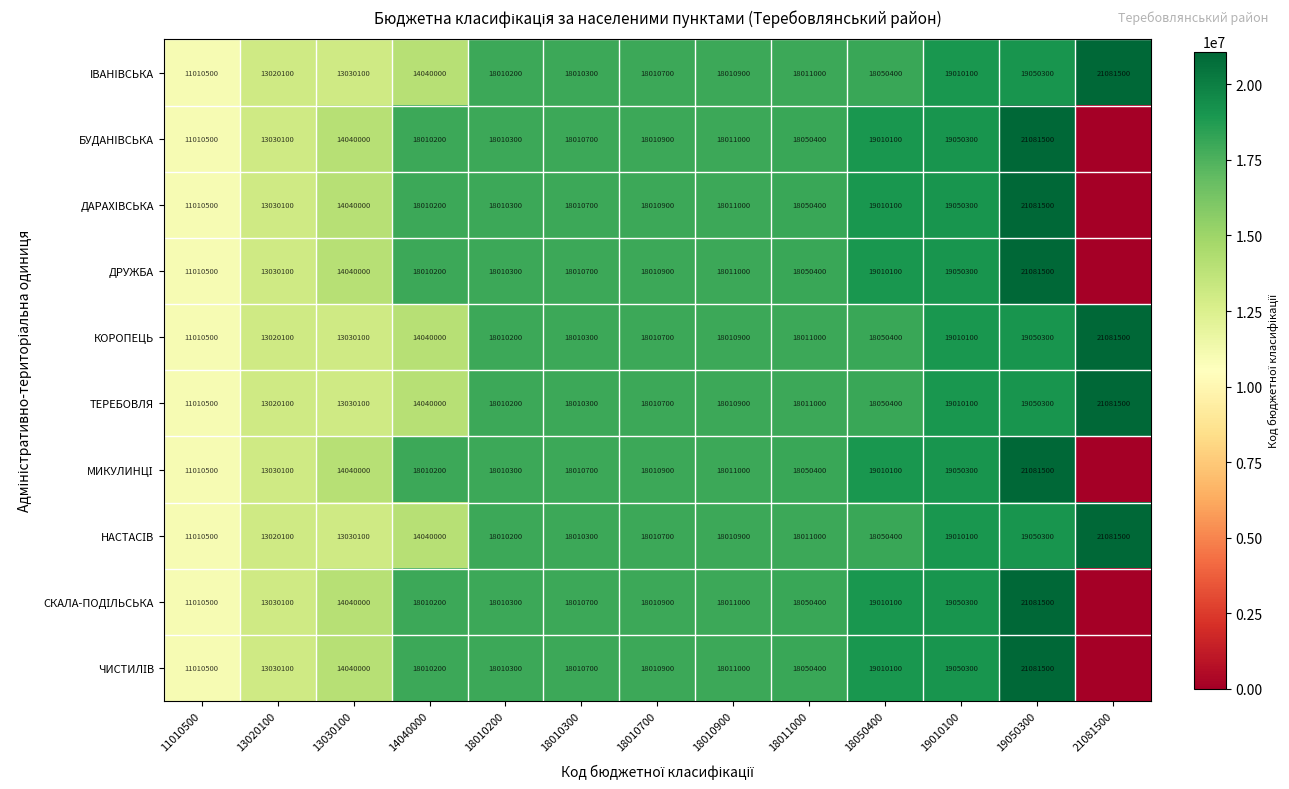

Is it true that ТЕРЕБОВЛЯ equals 13020100 at 13020100?

True